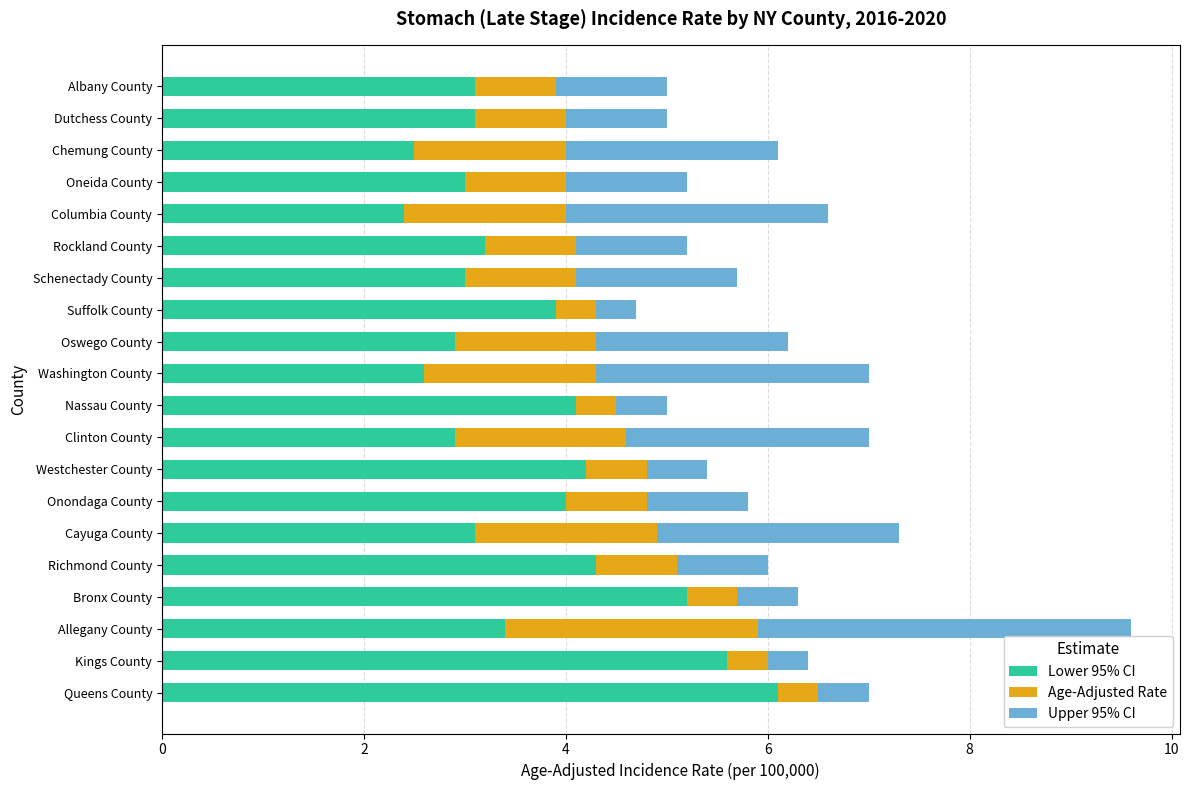

At which category is the sum across all series the highest?

Allegany County